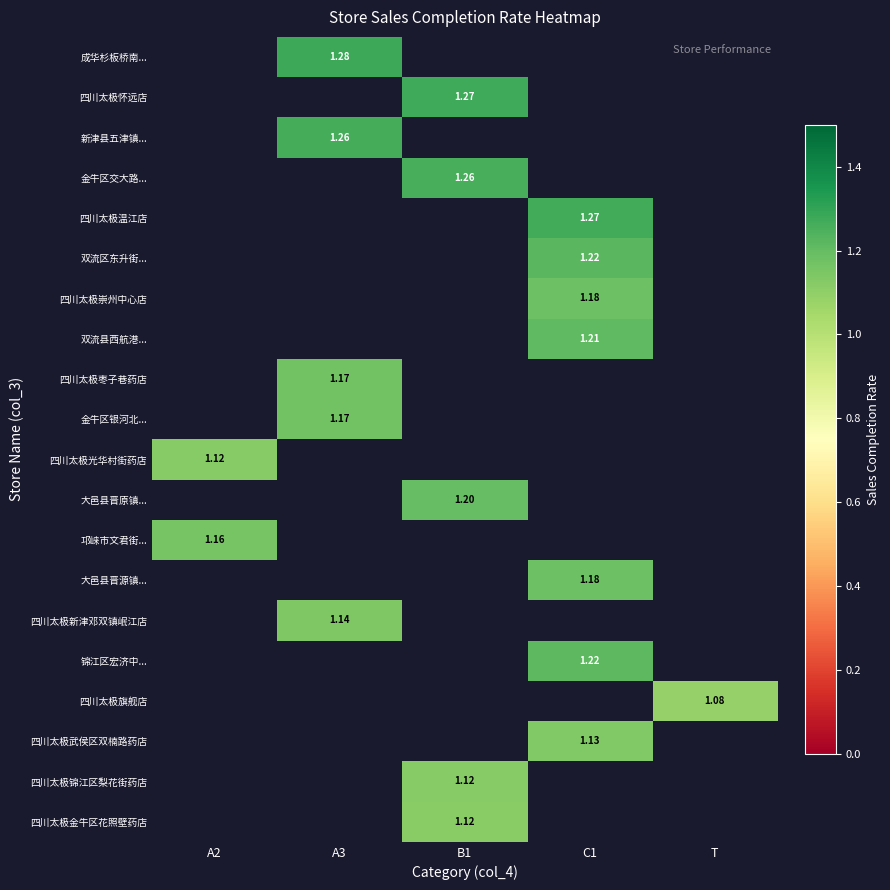

How many positive values does the 四川太极锦江区梨花街药店 series have?

1